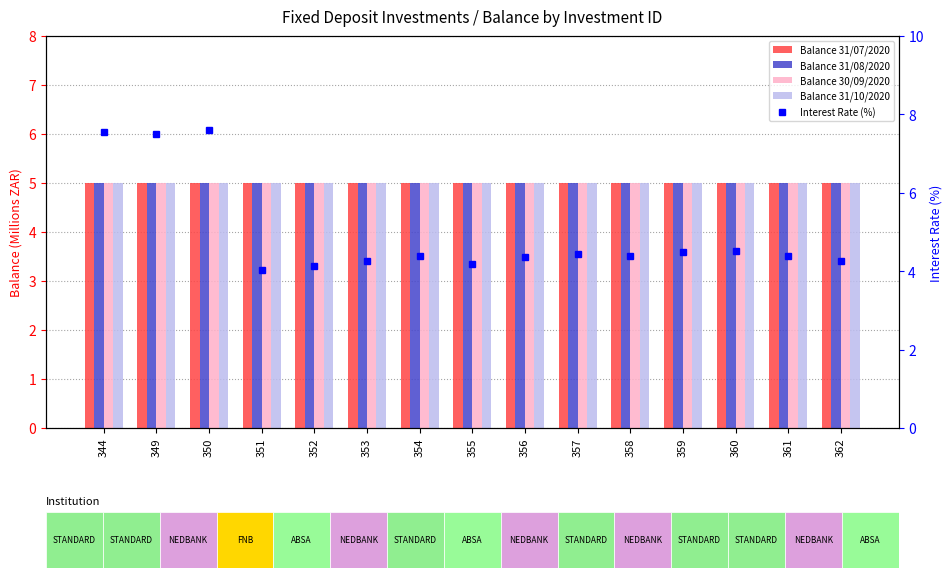

What is the value of the Balance 31/10/2020 bar at the 11th from the left?

5.0